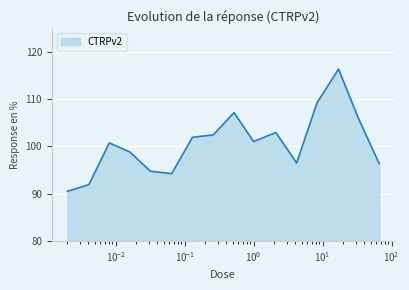

Does the chart display data point markers on the line(s)?

No